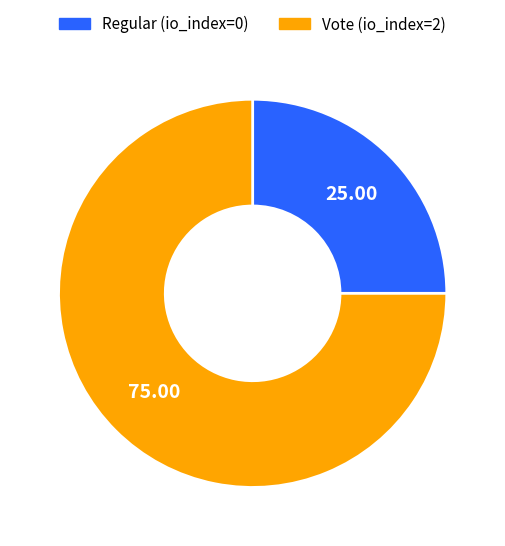

Is Vote the majority of the pie?

Yes